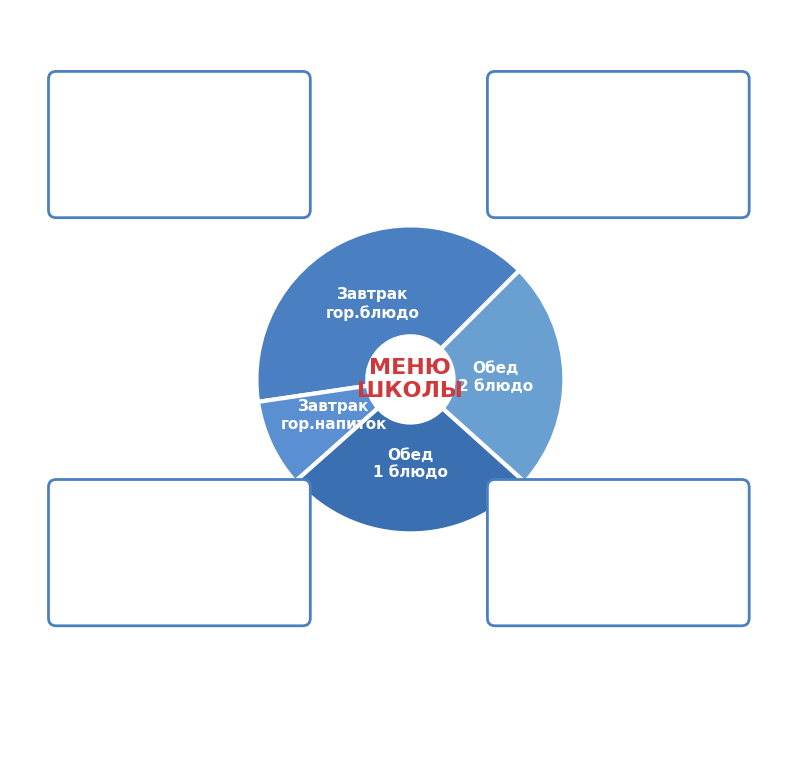

True or false: Колбаса отварная
с соусом accounts for 27% of the total.

False